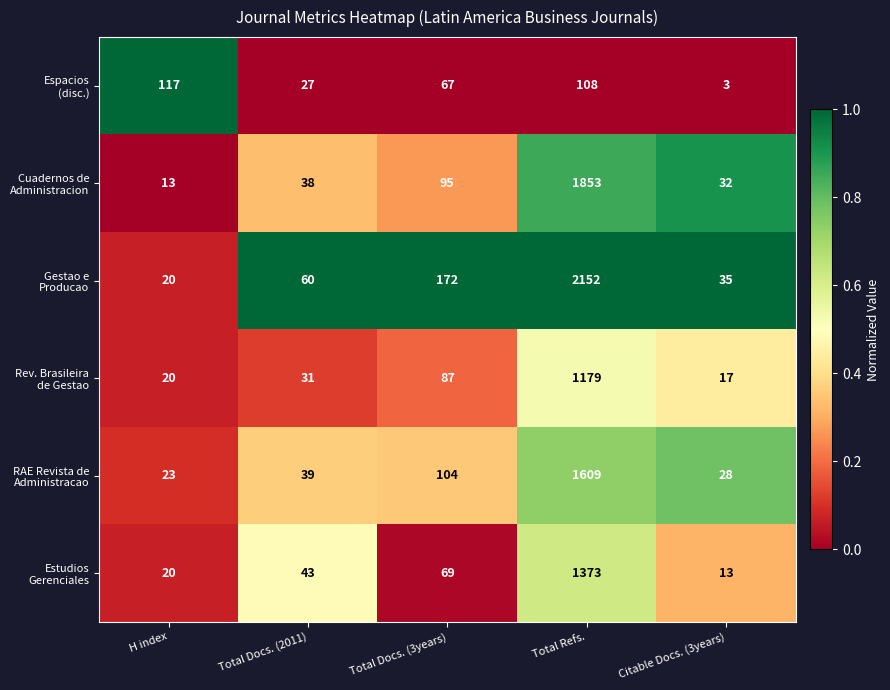

What is the spread (max minus min) of values at Total Docs. (3years)?

105